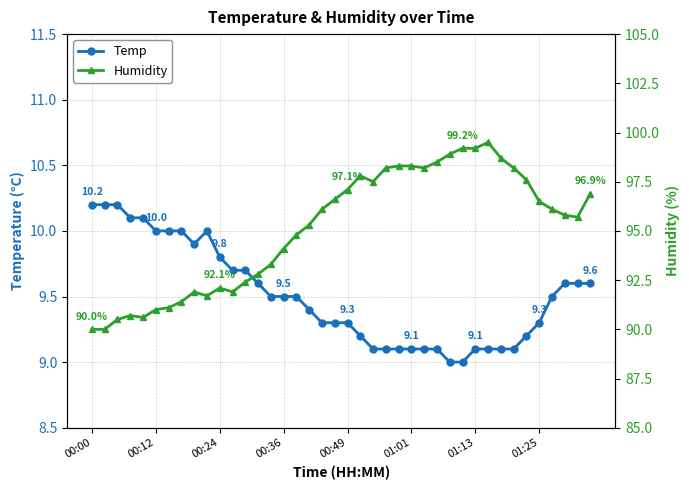

Does the chart display data point markers on the line(s)?

Yes